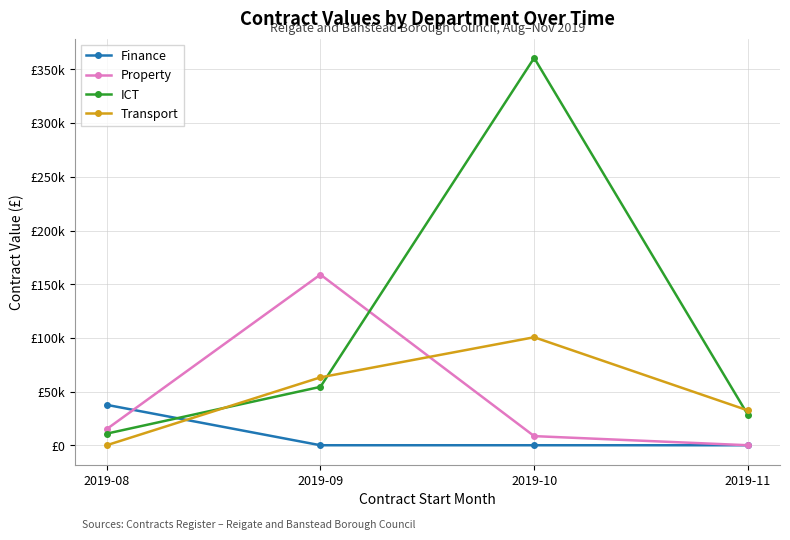

How many times do ICT and Transport cross each other?

3